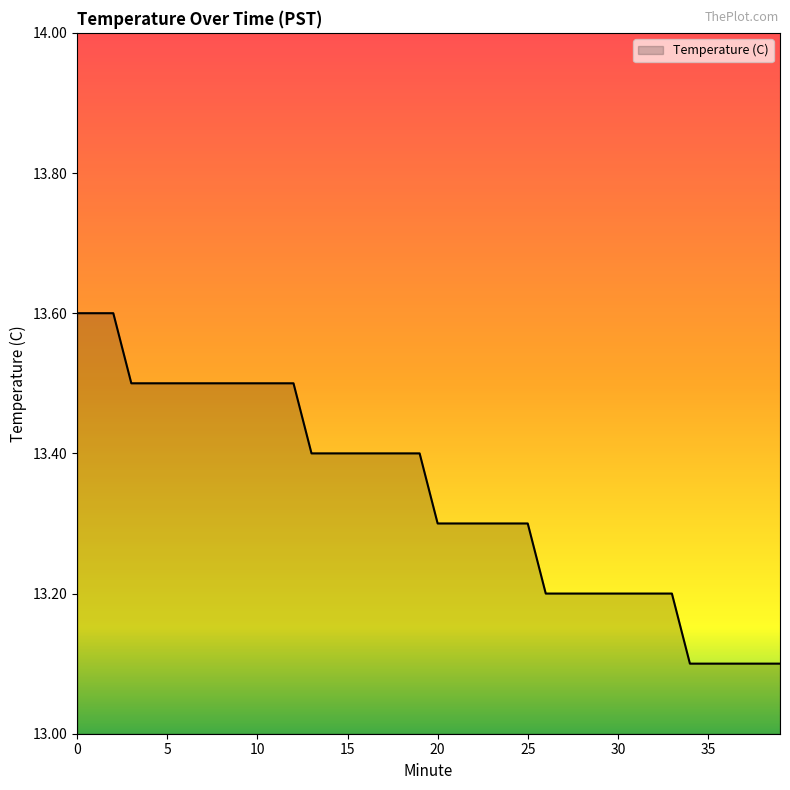

What is the difference between the maximum and minimum values?

0.5